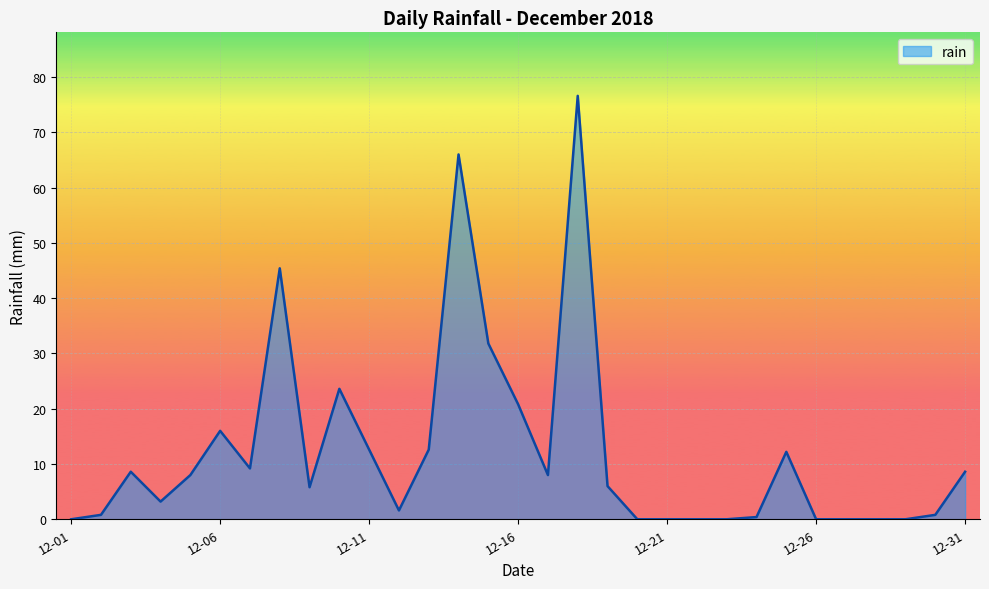

What is the maximum value shown in the chart?

76.6